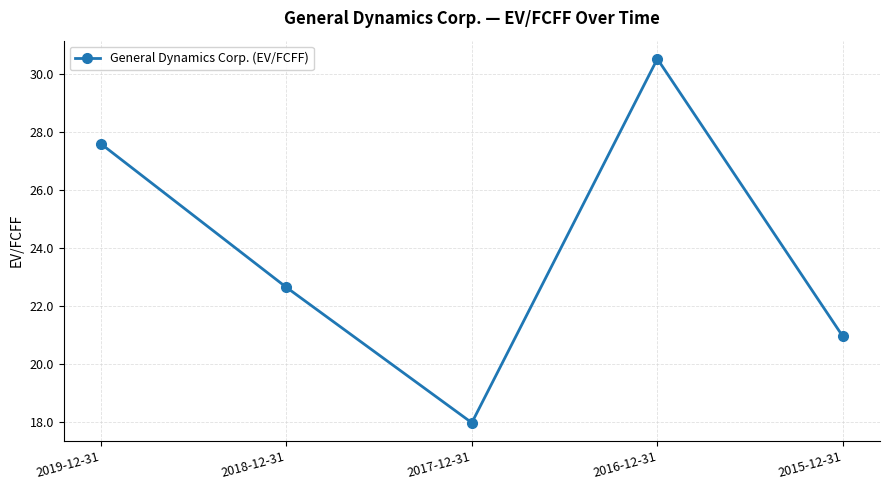

At which label is the value closest to 24?

2018-12-31